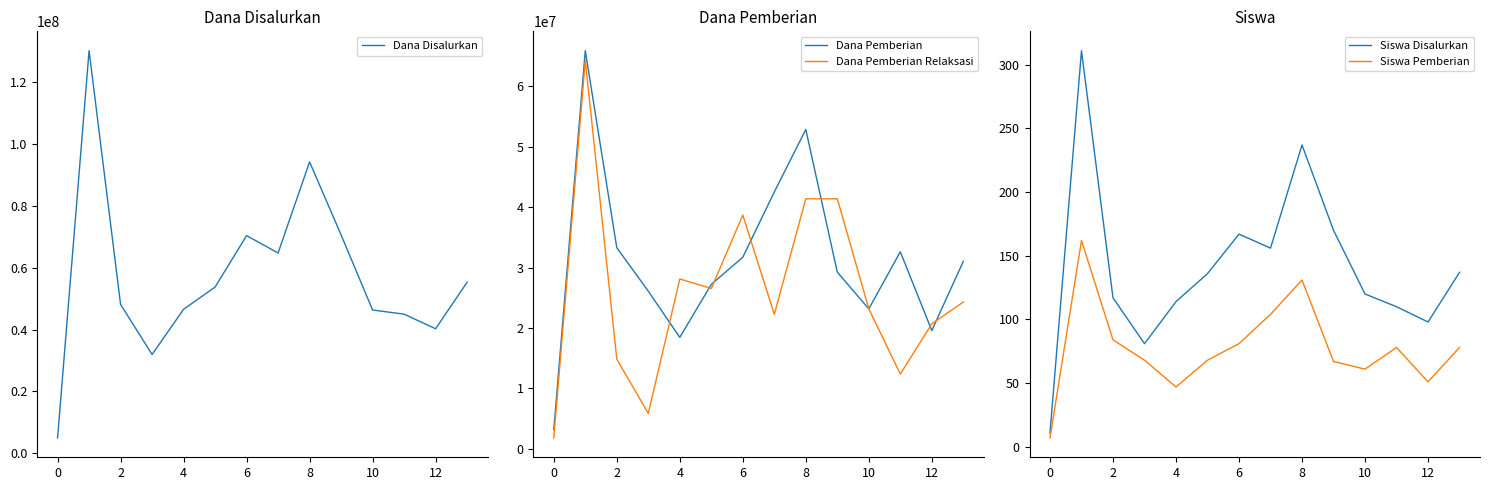

What is the value of the Siswa Pemberian point at the 2nd from the left?

162